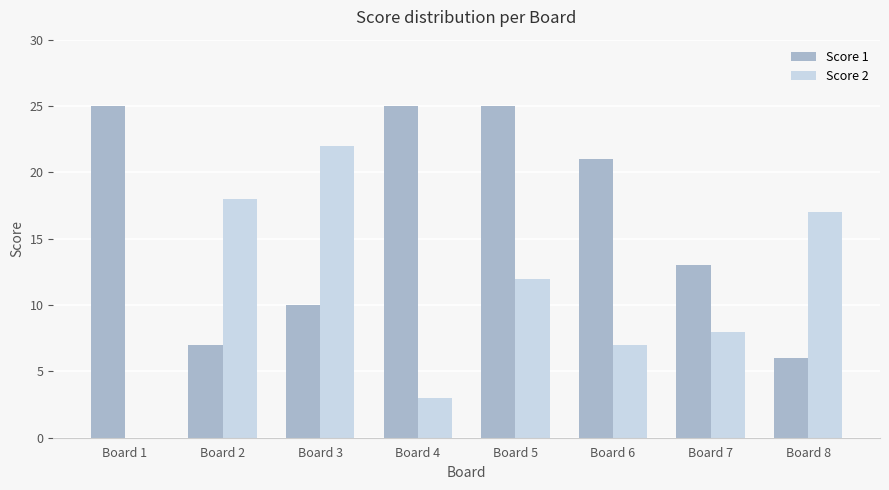

What is the maximum value for Score 2?

22